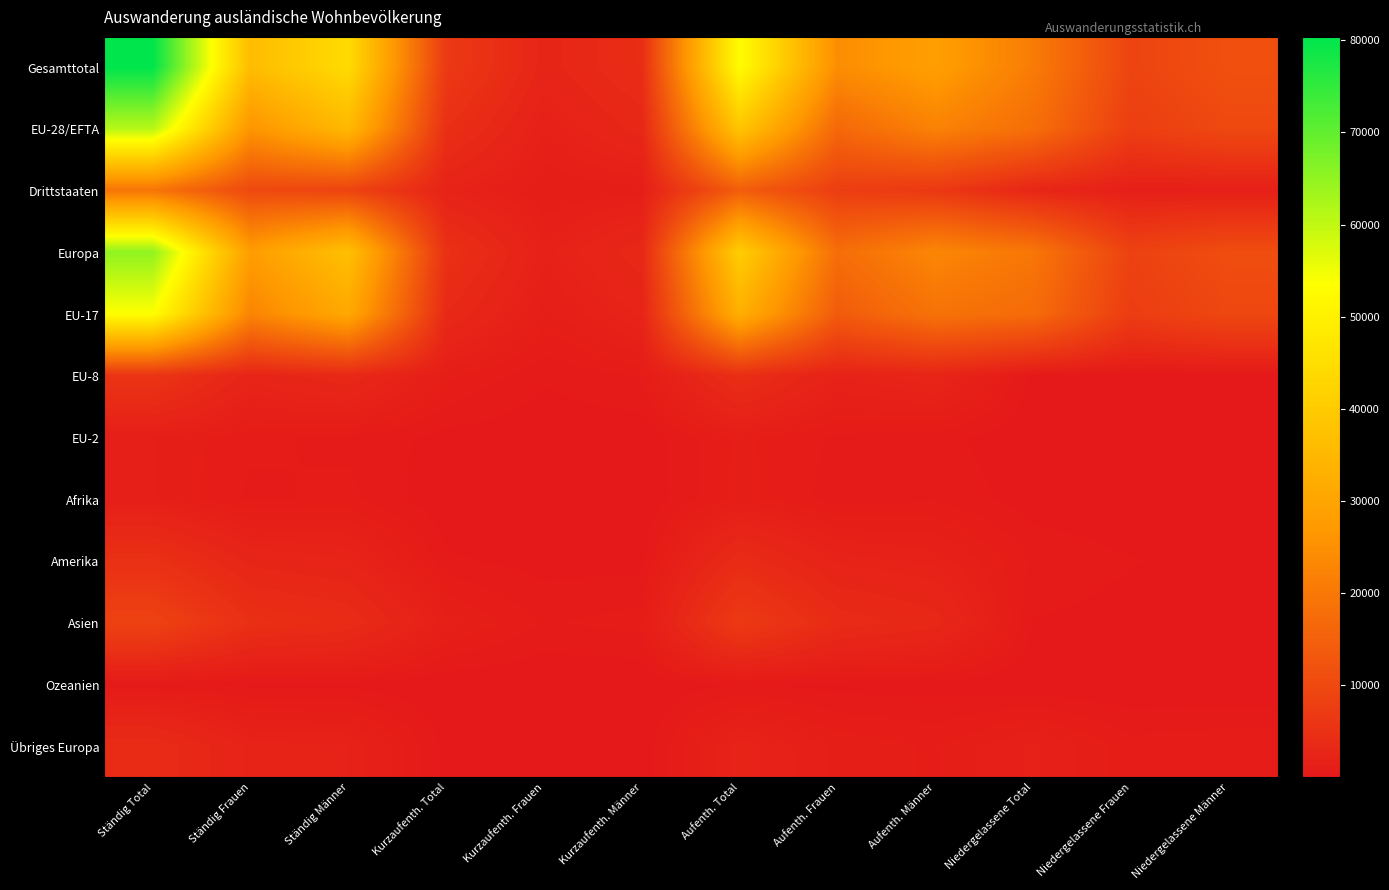

Reading left to right, extract all data points from this chart.

Gesamttotal: Ständig Total=80362	Ständig Frauen=36113	Ständig Männer=44249	Kurzaufenth. Total=6768	Kurzaufenth. Frauen=2551	Kurzaufenth. Männer=4217	Aufenth. Total=52922	Aufenth. Frauen=24380	Aufenth. Männer=28542	Niedergelassene Total=20672	Niedergelassene Frauen=9182	Niedergelassene Männer=11490
EU-28/EFTA: Ständig Total=61224	Ständig Frauen=26005	Ständig Männer=35219	Kurzaufenth. Total=4694	Kurzaufenth. Frauen=1605	Kurzaufenth. Männer=3089	Aufenth. Total=38588	Aufenth. Frauen=16590	Aufenth. Männer=21998	Niedergelassene Total=17942	Niedergelassene Frauen=7810	Niedergelassene Männer=10132
Drittstaaten: Ständig Total=19138	Ständig Frauen=10108	Ständig Männer=9030	Kurzaufenth. Total=2074	Kurzaufenth. Frauen=946	Kurzaufenth. Männer=1128	Aufenth. Total=14334	Aufenth. Frauen=7790	Aufenth. Männer=6544	Niedergelassene Total=2730	Niedergelassene Frauen=1372	Niedergelassene Männer=1358
Europa: Ständig Total=65171	Ständig Frauen=28058	Ständig Männer=37113	Kurzaufenth. Total=4906	Kurzaufenth. Frauen=1713	Kurzaufenth. Männer=3193	Aufenth. Total=40670	Aufenth. Frauen=17771	Aufenth. Männer=22899	Niedergelassene Total=19595	Niedergelassene Frauen=8574	Niedergelassene Männer=11021
EU-17: Ständig Total=53543	Ständig Frauen=22537	Ständig Männer=31006	Kurzaufenth. Total=3416	Kurzaufenth. Frauen=1114	Kurzaufenth. Männer=2302	Aufenth. Total=32778	Aufenth. Frauen=13922	Aufenth. Männer=18856	Niedergelassene Total=17349	Niedergelassene Frauen=7501	Niedergelassene Männer=9848
EU-8: Ständig Total=5696	Ständig Frauen=2424	Ständig Männer=3272	Kurzaufenth. Total=1035	Kurzaufenth. Frauen=367	Kurzaufenth. Männer=668	Aufenth. Total=4471	Aufenth. Frauen=1940	Aufenth. Männer=2531	Niedergelassene Total=190	Niedergelassene Frauen=117	Niedergelassene Männer=73
EU-2: Ständig Total=1270	Ständig Frauen=711	Ständig Männer=559	Kurzaufenth. Total=202	Kurzaufenth. Frauen=112	Kurzaufenth. Männer=90	Aufenth. Total=1032	Aufenth. Frauen=574	Aufenth. Männer=458	Niedergelassene Total=36	Niedergelassene Frauen=25	Niedergelassene Männer=11
Afrika: Ständig Total=1287	Ständig Frauen=566	Ständig Männer=721	Kurzaufenth. Total=63	Kurzaufenth. Frauen=28	Kurzaufenth. Männer=35	Aufenth. Total=1080	Aufenth. Frauen=483	Aufenth. Männer=597	Niedergelassene Total=144	Niedergelassene Frauen=55	Niedergelassene Männer=89
Amerika: Ständig Total=4850	Ständig Frauen=2632	Ständig Männer=2218	Kurzaufenth. Total=383	Kurzaufenth. Frauen=185	Kurzaufenth. Männer=198	Aufenth. Total=3879	Aufenth. Frauen=2107	Aufenth. Männer=1772	Niedergelassene Total=588	Niedergelassene Frauen=340	Niedergelassene Männer=248
Asien: Ständig Total=8628	Ständig Frauen=4638	Ständig Männer=3990	Kurzaufenth. Total=1381	Kurzaufenth. Frauen=607	Kurzaufenth. Männer=774	Aufenth. Total=6942	Aufenth. Frauen=3838	Aufenth. Männer=3104	Niedergelassene Total=305	Niedergelassene Frauen=193	Niedergelassene Männer=112
Ozeanien: Ständig Total=409	Ständig Frauen=211	Ständig Männer=198	Kurzaufenth. Total=35	Kurzaufenth. Frauen=18	Kurzaufenth. Männer=17	Aufenth. Total=334	Aufenth. Frauen=173	Aufenth. Männer=161	Niedergelassene Total=40	Niedergelassene Frauen=20	Niedergelassene Männer=20
Übriges Europa: Ständig Total=3947	Ständig Frauen=2053	Ständig Männer=1894	Kurzaufenth. Total=212	Kurzaufenth. Frauen=108	Kurzaufenth. Männer=104	Aufenth. Total=2082	Aufenth. Frauen=1181	Aufenth. Männer=901	Niedergelassene Total=1653	Niedergelassene Frauen=764	Niedergelassene Männer=889